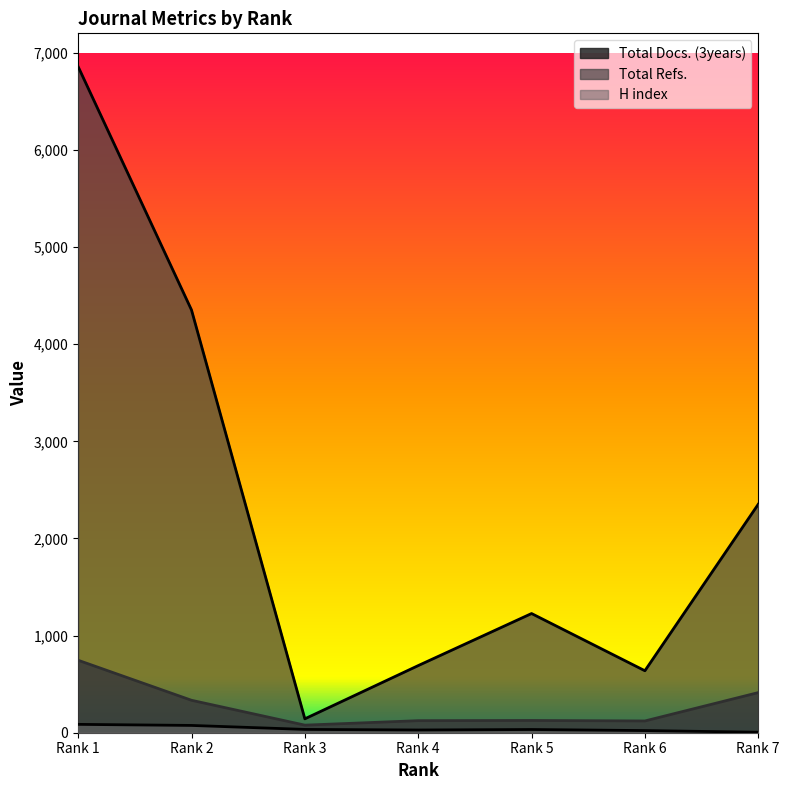

True or false: Total Refs. and H index intersect in this chart.

False